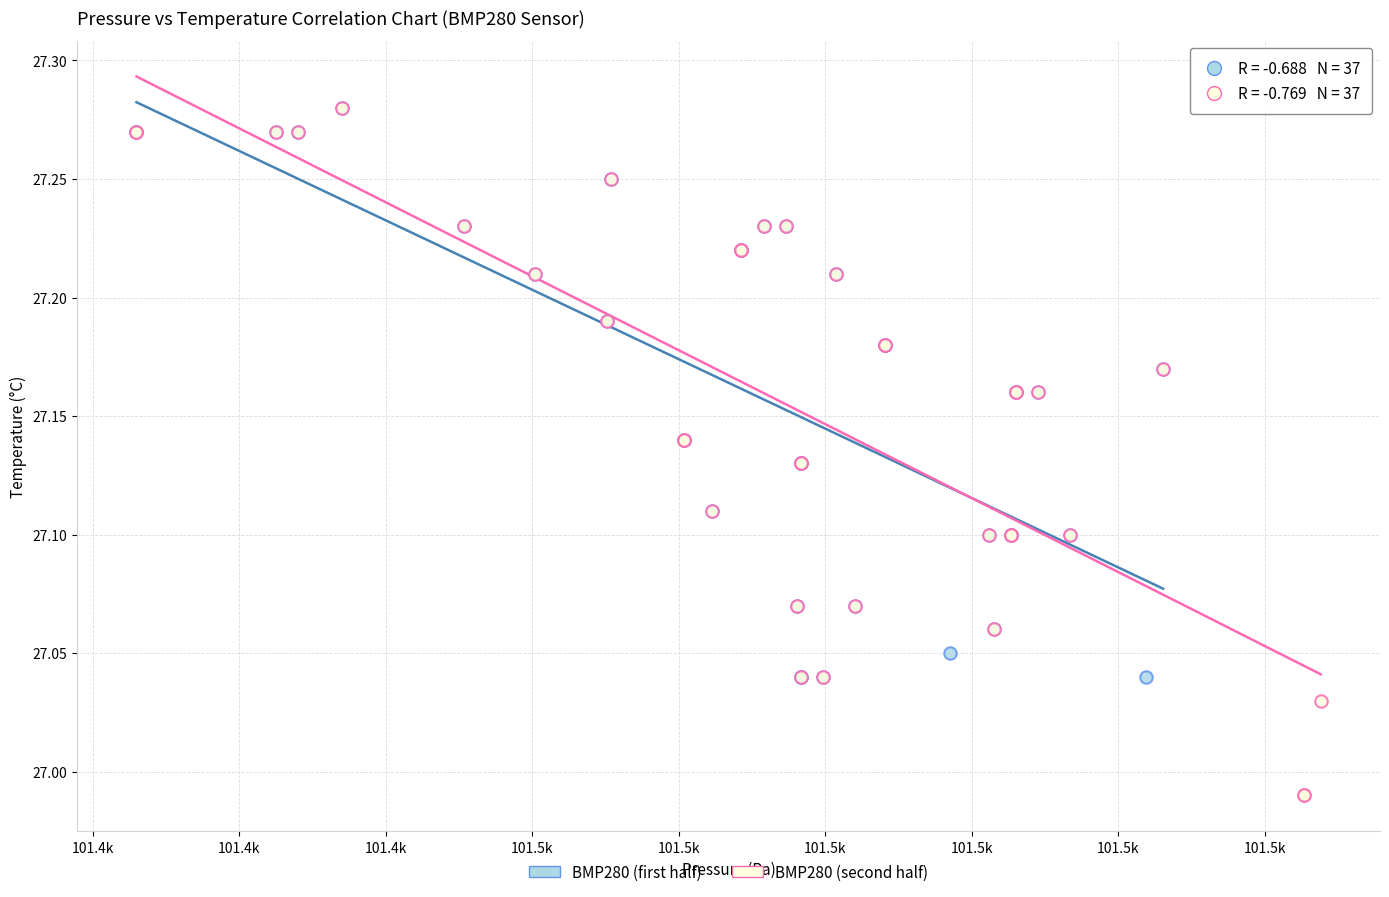

Which series has the widest spread of Y values?

BMP280 (second half)